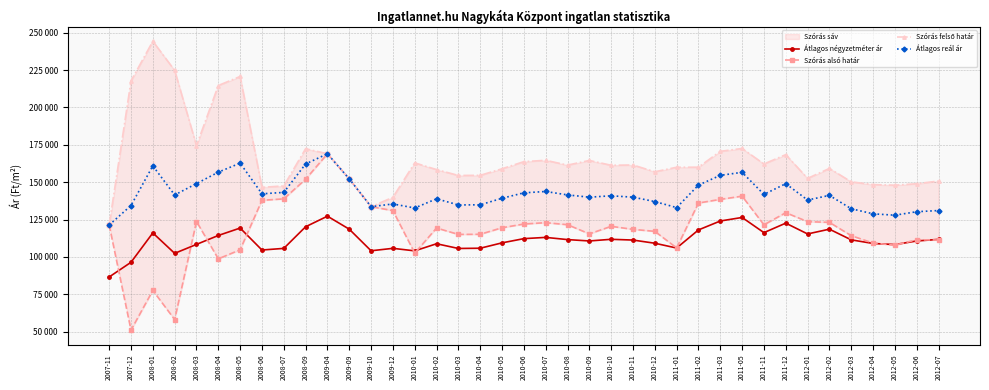

List the labels in order of Átlagos négyzetméter ár value, largest first.

2009-04, 2011-05, 2011-03, 2011-12, 2008-09, 2008-05, 2012-02, 2009-09, 2011-02, 2011-11, 2008-01, 2012-01, 2008-04, 2010-07, 2010-06, 2010-10, 2012-07, 2010-08, 2012-03, 2010-11, 2010-09, 2012-06, 2010-05, 2010-12, 2012-04, 2010-02, 2008-03, 2012-05, 2011-01, 2010-04, 2009-12, 2008-07, 2010-03, 2008-06, 2009-10, 2010-01, 2008-02, 2007-12, 2007-11